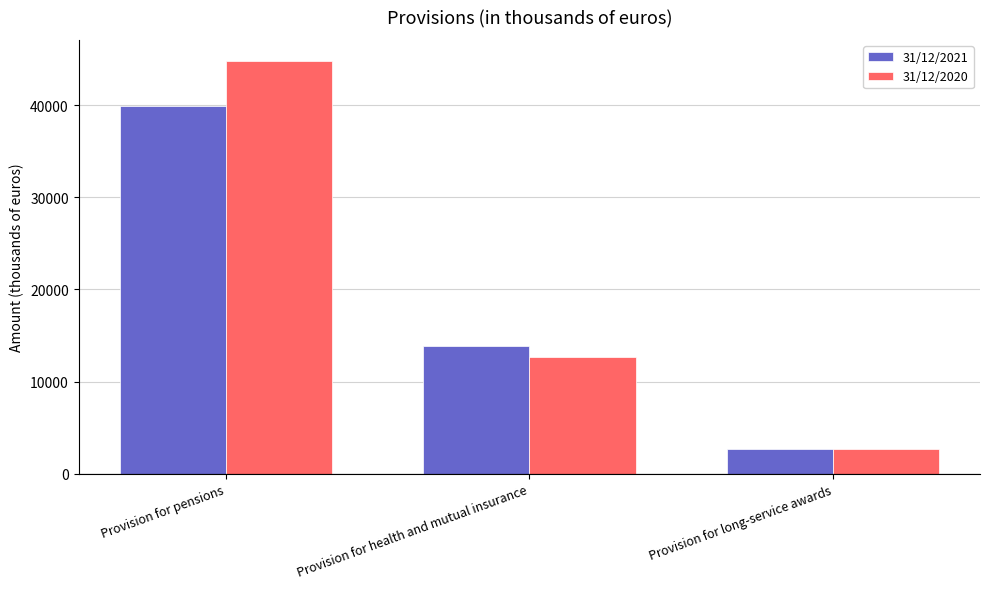

Between Provision for pensions and Provision for long-service awards, which series saw the biggest shift?

31/12/2020